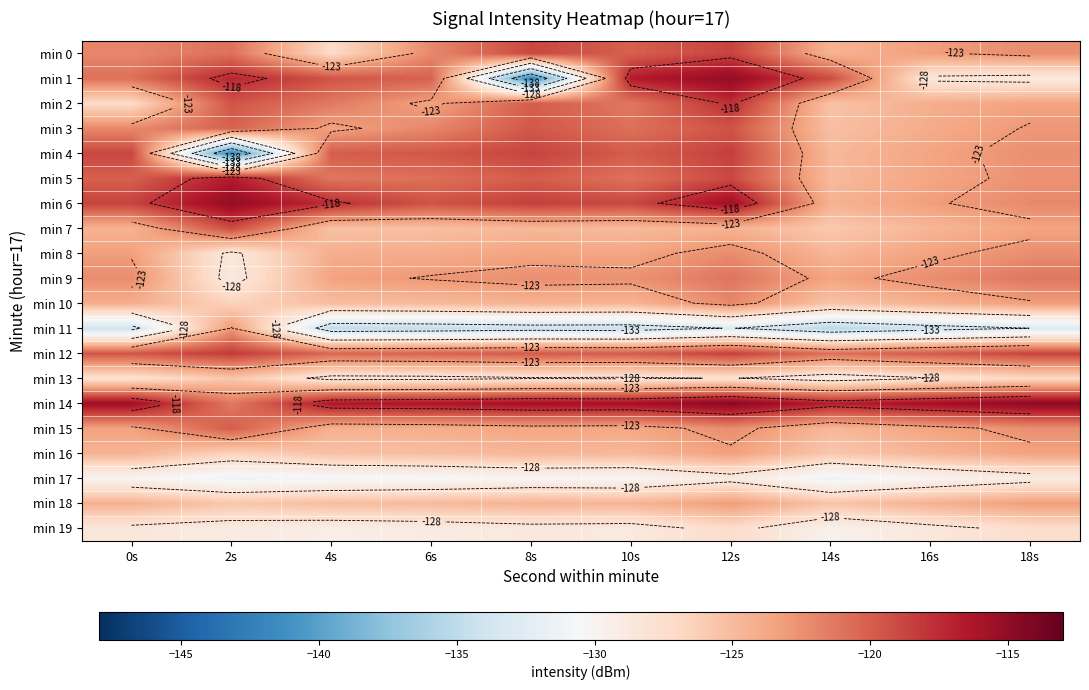

At which label is min 5 closest to -120?

0s